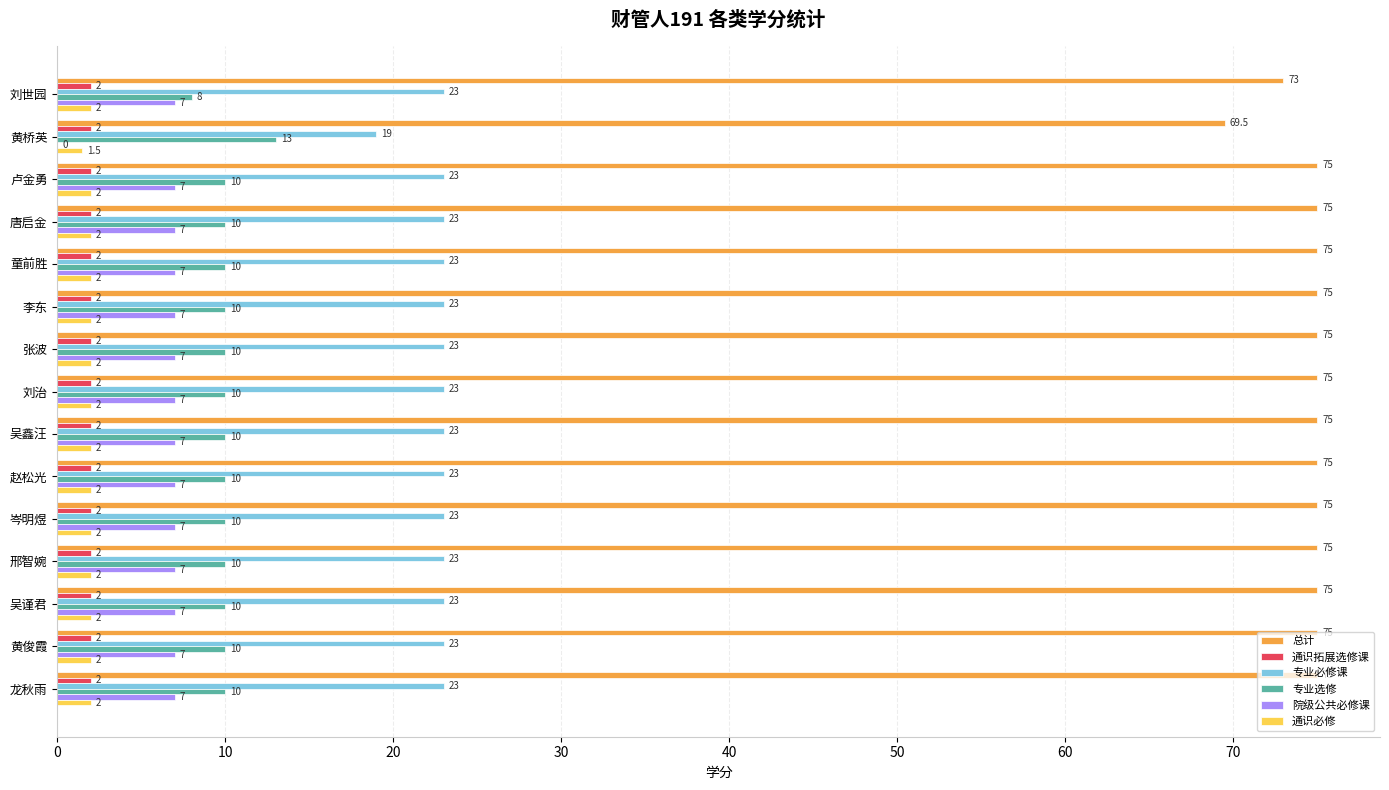

What are all the series names shown in the legend?

总计, 通识拓展选修课, 专业必修课, 专业选修, 院级公共必修课, 通识必修